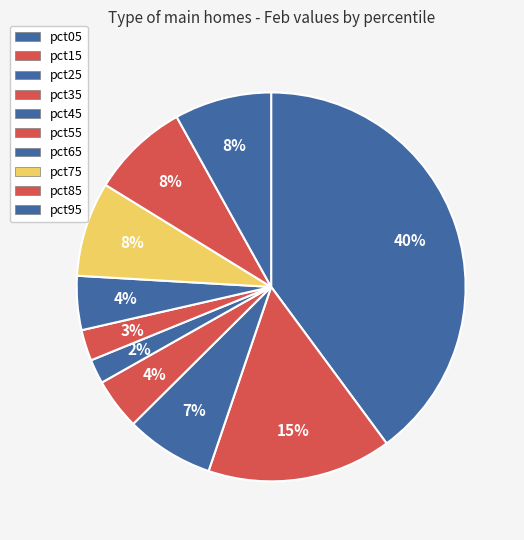

How many segments does this pie chart have?

10